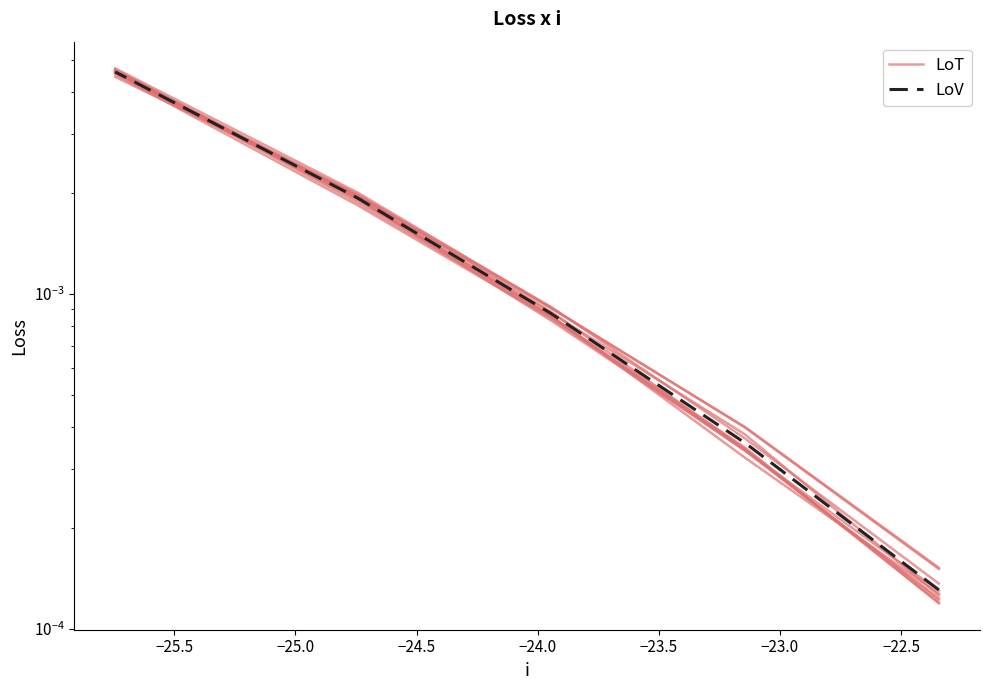

How many intersections are there between LoV and LoT?

1